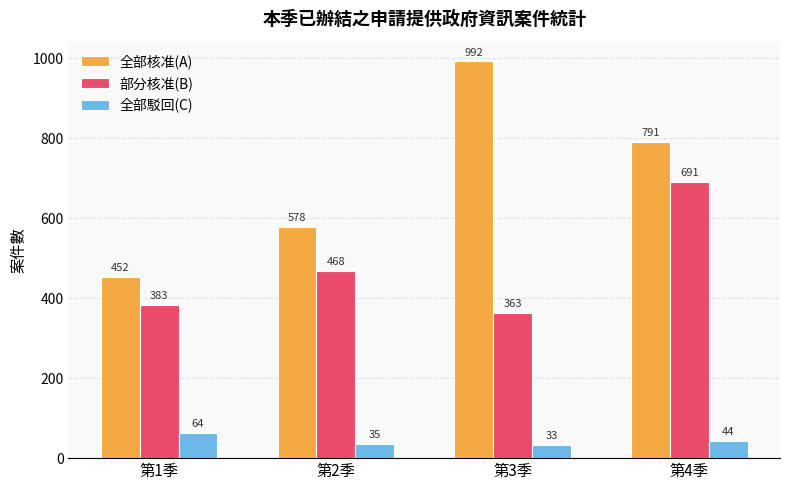

What is the maximum value shown in the chart?

992